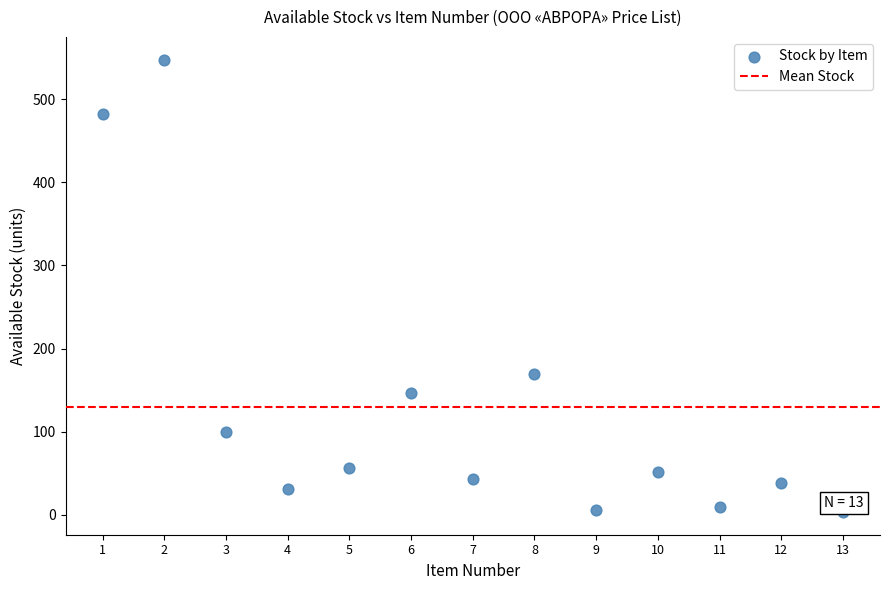

What Y value in the scatter plot is closest to 275?

169